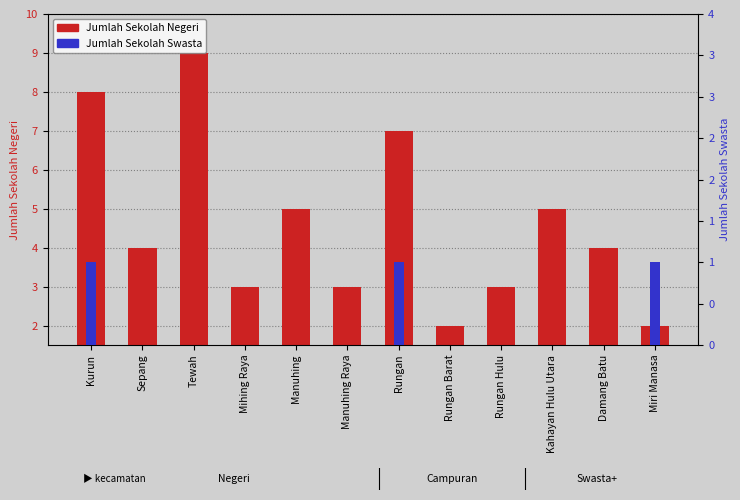

How many data points does each series have?

12